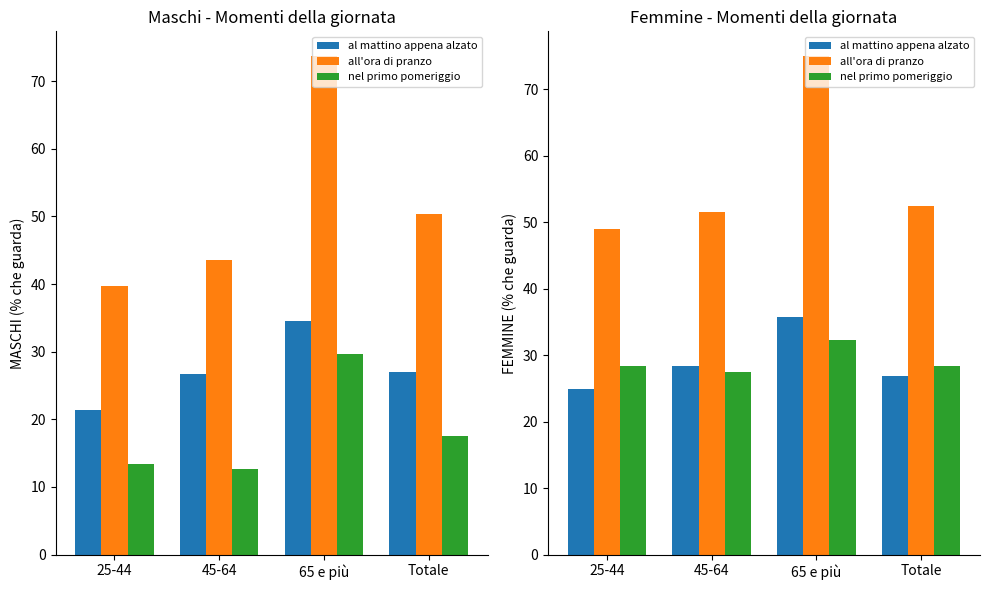

What is the lowest value of the nel primo pomeriggio series?

27.4